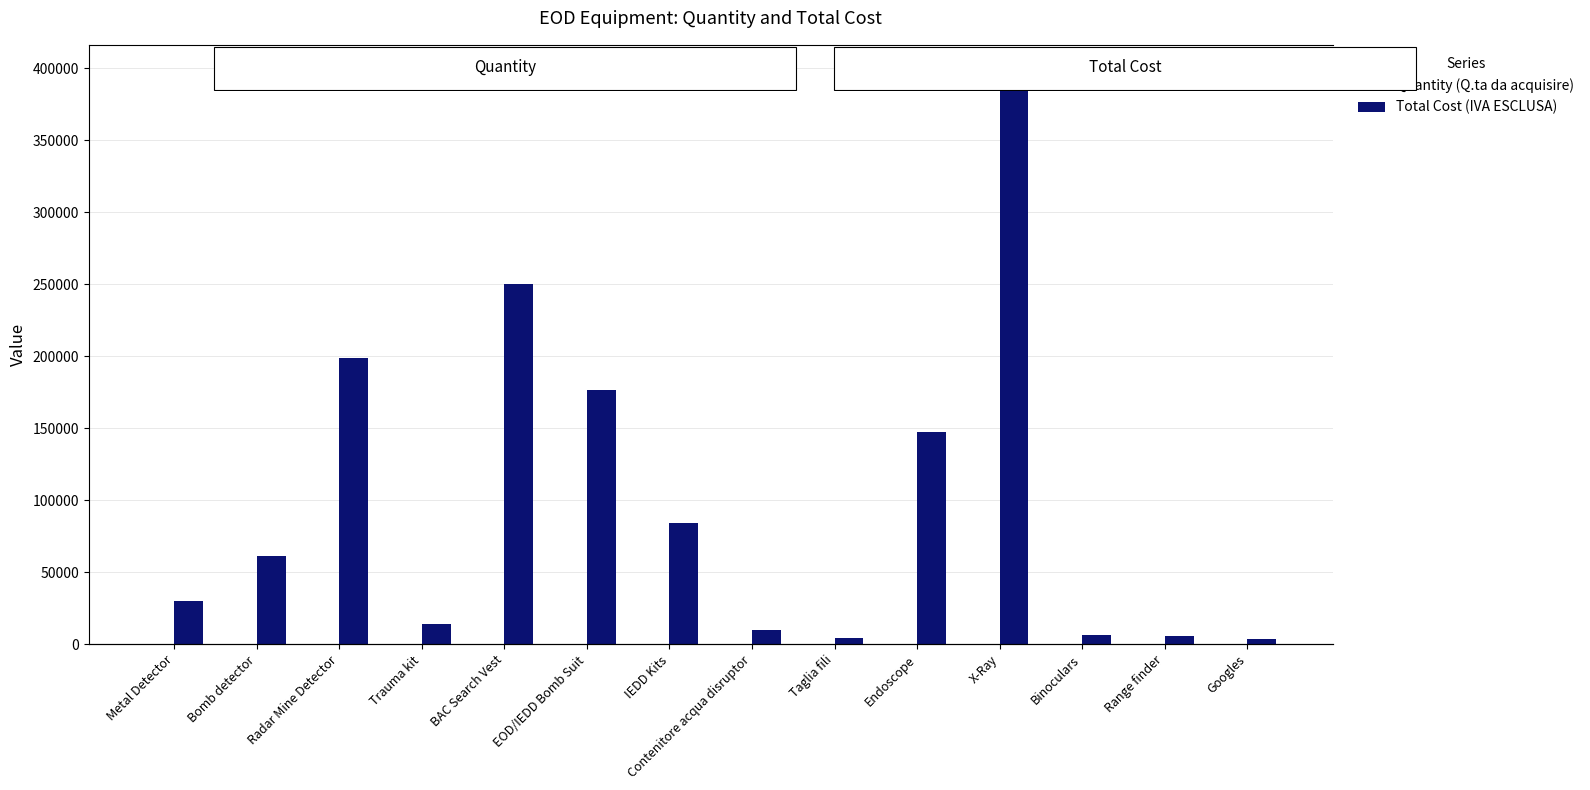

Reading left to right, list all the values displayed in this chart.

Quantity (Q.ta da acquisire): Metal Detector=10.0	Bomb detector=10.0	Radar Mine Detector=10.0	Trauma kit=10.0	BAC Search Vest=25.0	EOD/IEDD Bomb Suit=6.0	IEDD Kits=5.0	Contenitore acqua disruptor=40.0	Taglia fili=15.0	Endoscope=5.0	X-Ray=5.0	Binoculars=5.0	Range finder=30.0	Googles=35.0
Total Cost (IVA ESCLUSA): Metal Detector=30000.0	Bomb detector=61000.0	Radar Mine Detector=199000.0	Trauma kit=13879.2	BAC Search Vest=250000.0	EOD/IEDD Bomb Suit=176700.0	IEDD Kits=84351.0	Contenitore acqua disruptor=10000.0	Taglia fili=4500.0	Endoscope=147290.0	X-Ray=396420.0	Binoculars=6645.0	Range finder=5568.0	Googles=3750.0